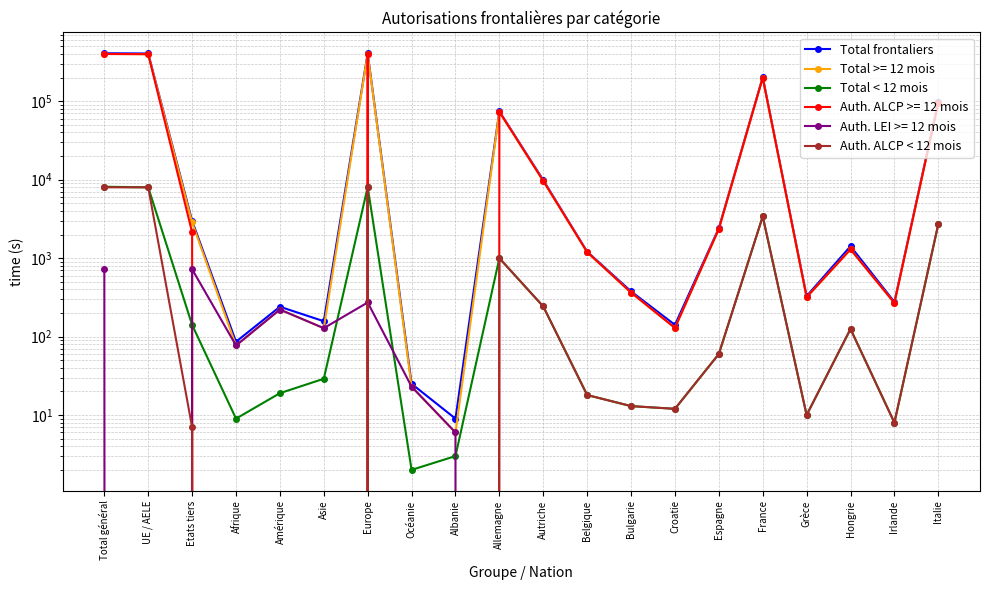

At which label does Total frontaliers first exceed 1418?

Total général